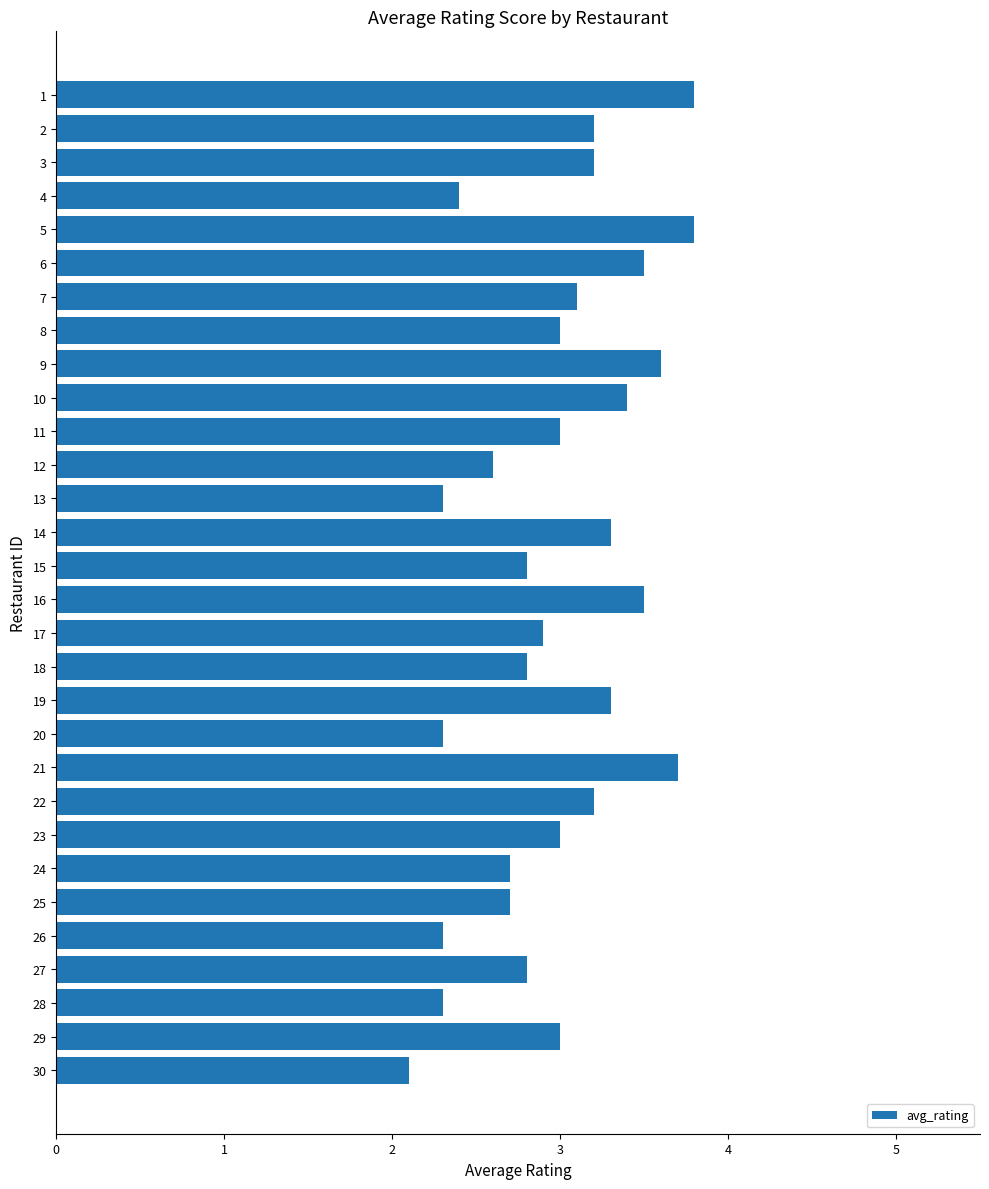

How many series are shown in this chart?

1